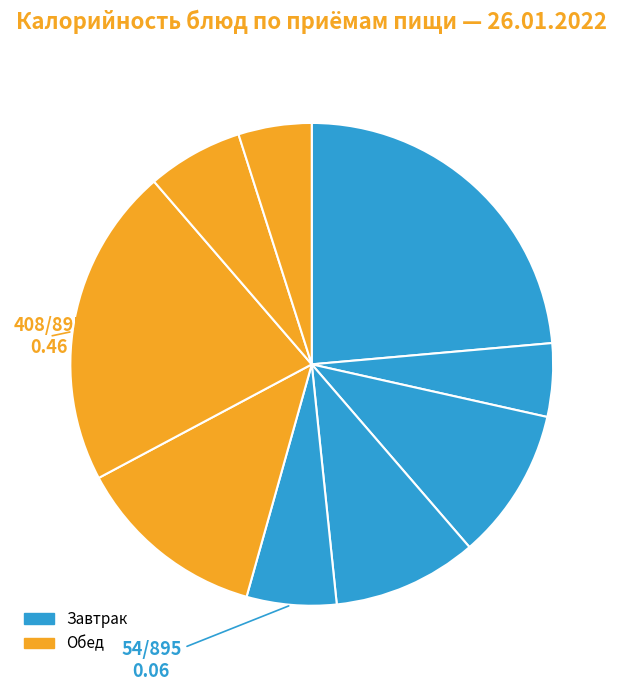

Count the number of slices in the pie.

9